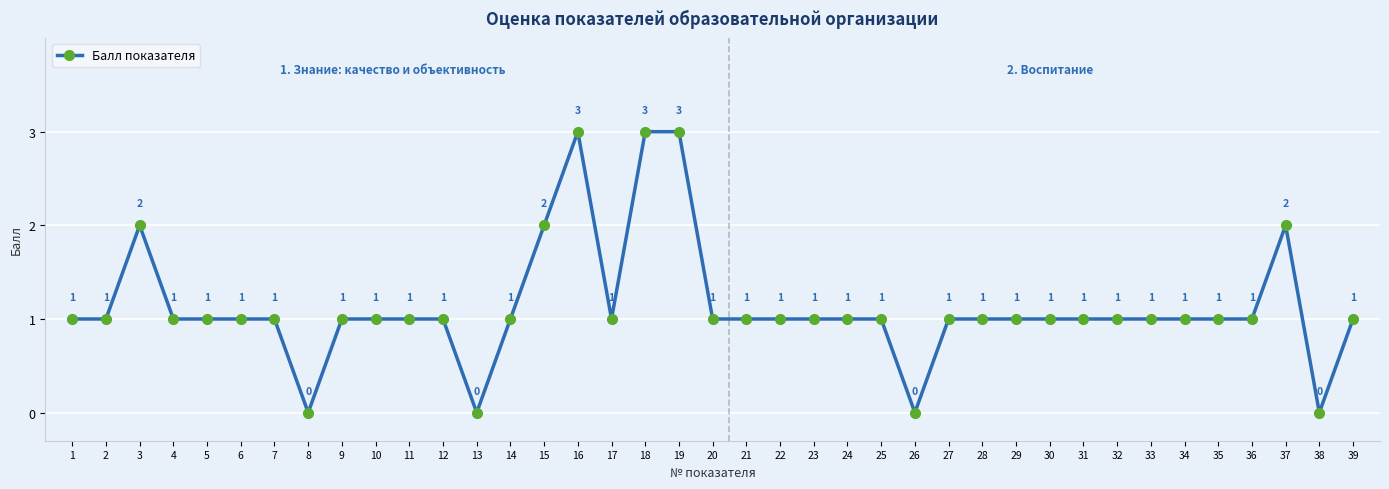

How many values are between 1 and 2?

32